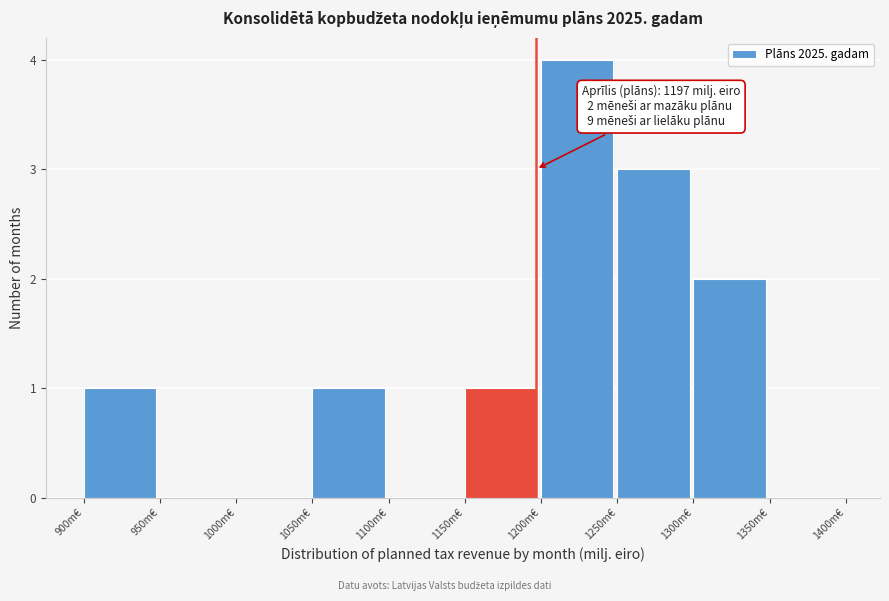

Which range on the x-axis has the tallest bar?

1200 to 1250